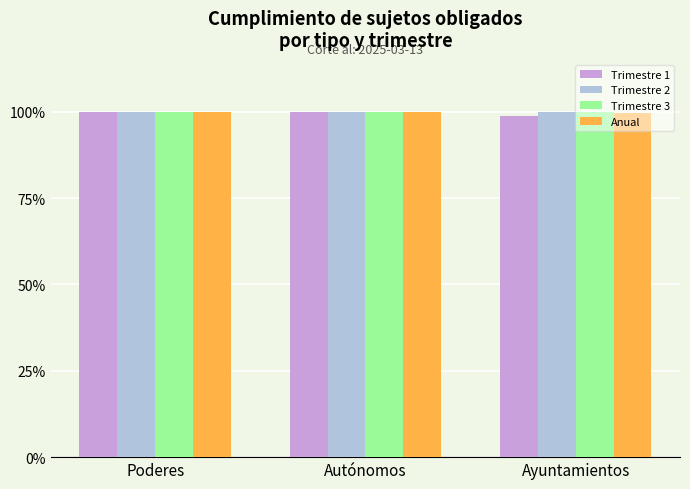

Are the bars horizontal?

No